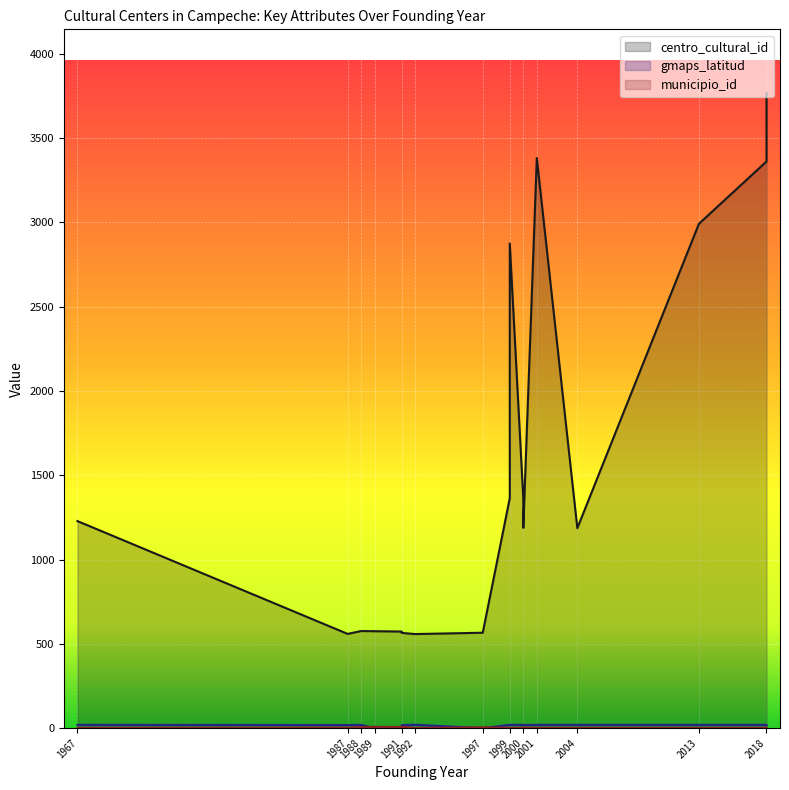

What is the value of the municipio_id point at the 2nd from the left?

2.0